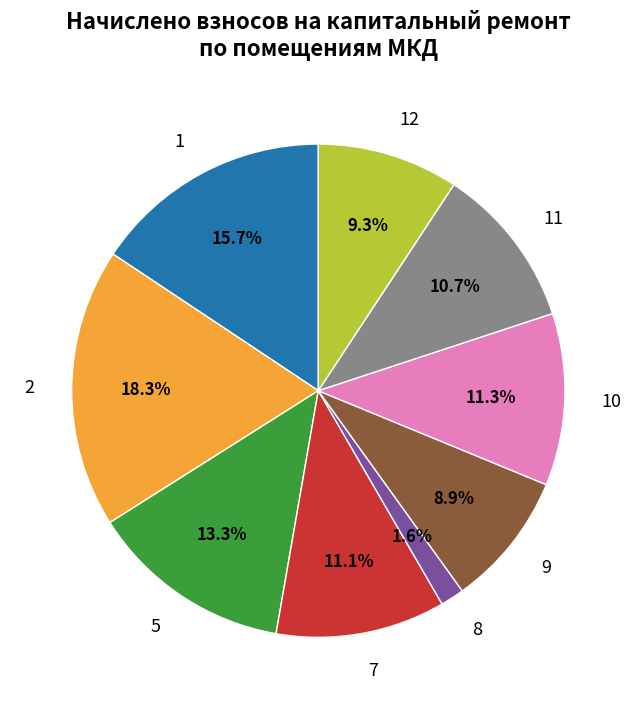

To the nearest percent, what is the combined percentage of 5 and 9?

22%